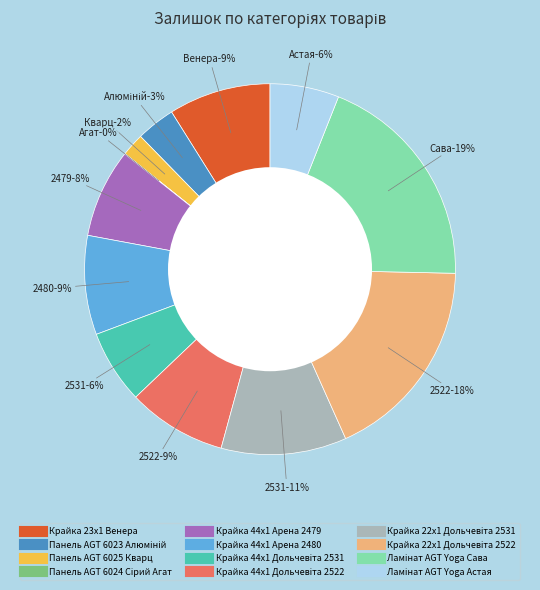

The Крайка 22x1 Дольчевіта 2522 slice represents 12% of the pie. True or false?

False